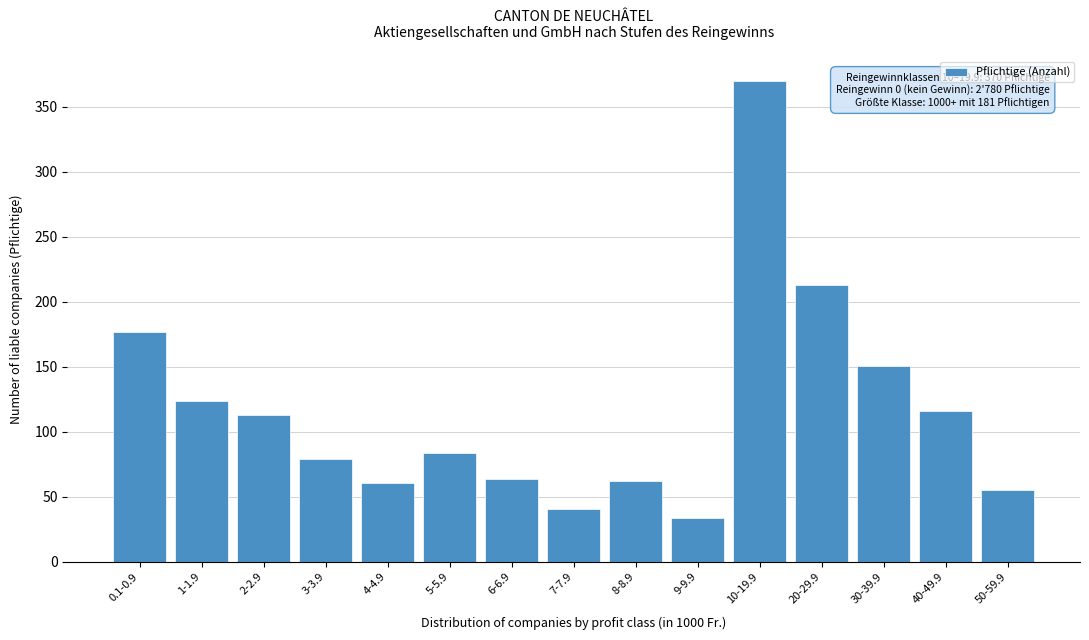

Between 20-29.9 and 50-59.9, which is larger?

20-29.9